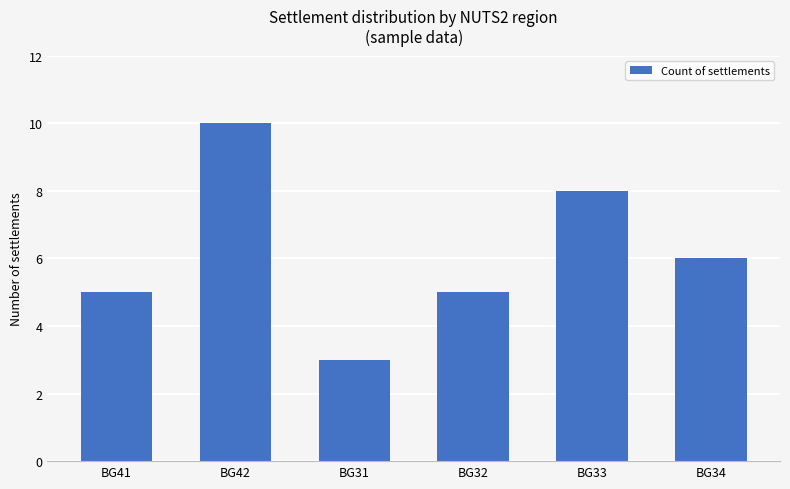

Reading left to right, extract all data points from this chart.

BG41=5	BG42=10	BG31=3	BG32=5	BG33=8	BG34=6